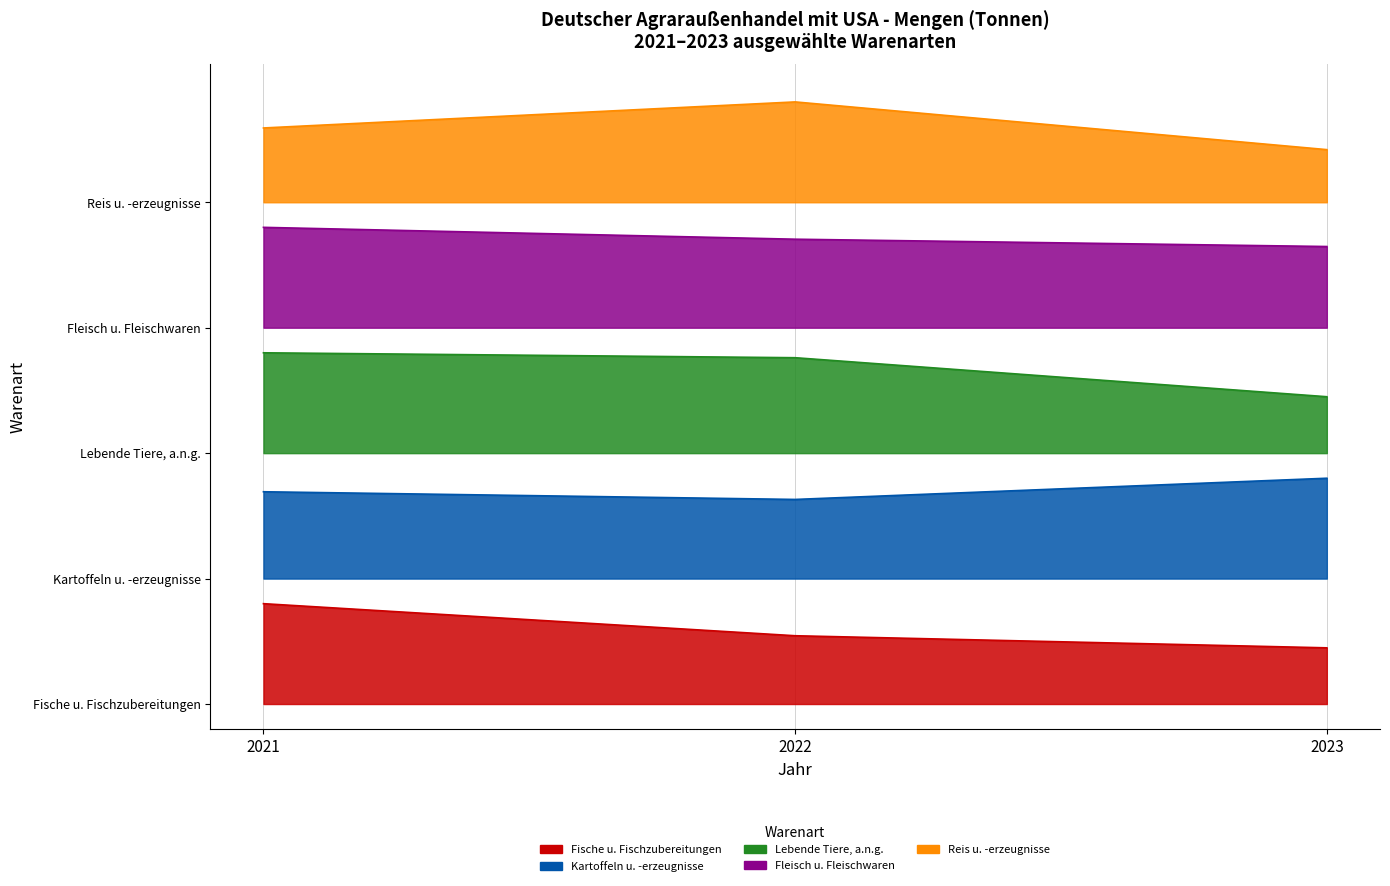

What is the lowest value of the Fleisch u. Fleischwaren series?

3.6